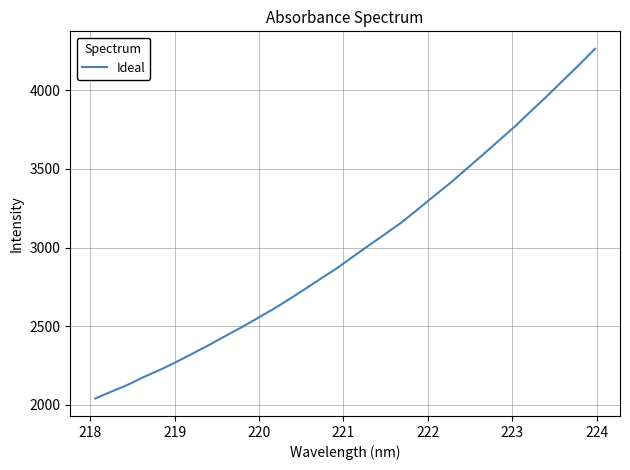

What is the maximum value shown in the chart?

4264.1